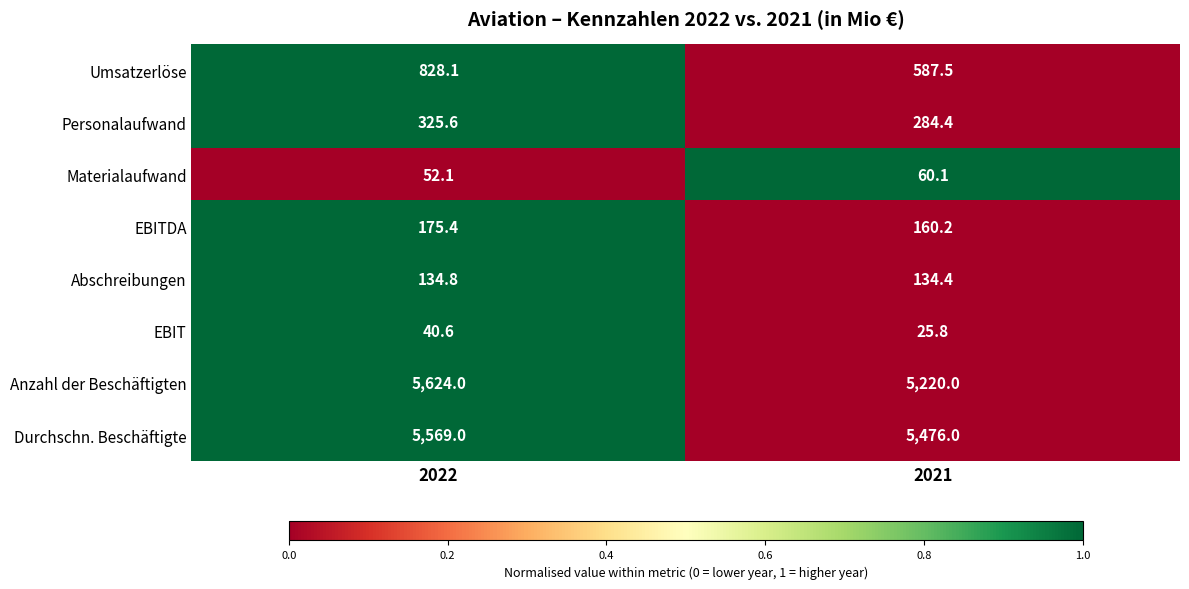

Rank the series by their maximum value, from lowest to highest.

EBIT, Materialaufwand, Abschreibungen, EBITDA, Personalaufwand, Umsatzerlöse, Durchschn. Beschäftigte, Anzahl der Beschäftigten